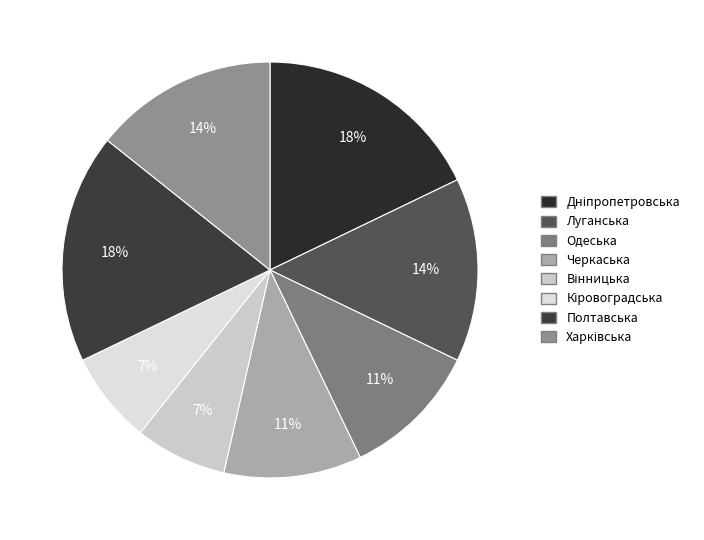

Which slice is the largest?

Апеляційний суд Дніпропетровської області